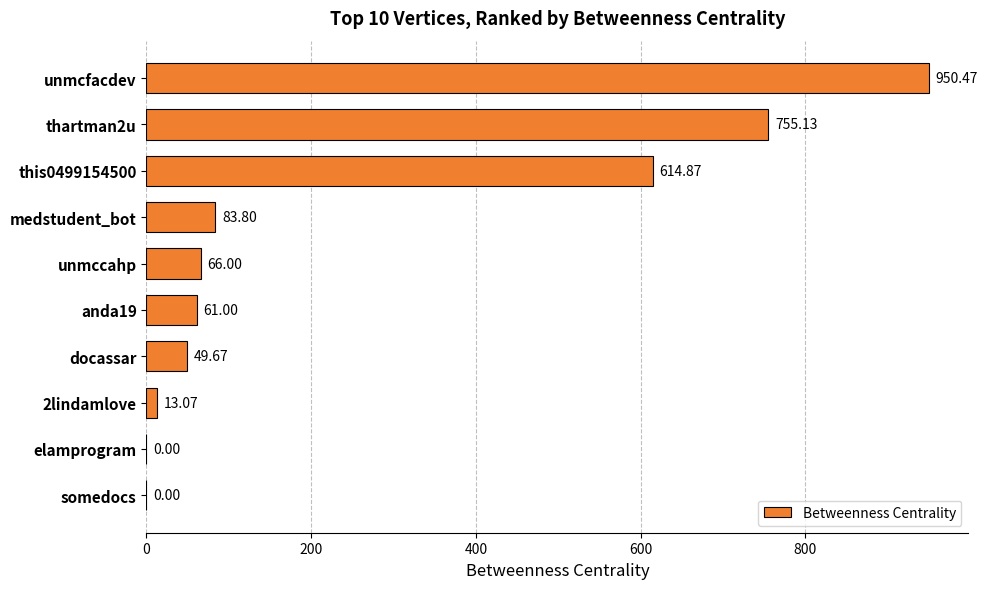

What is the sum of all values?

2594.0